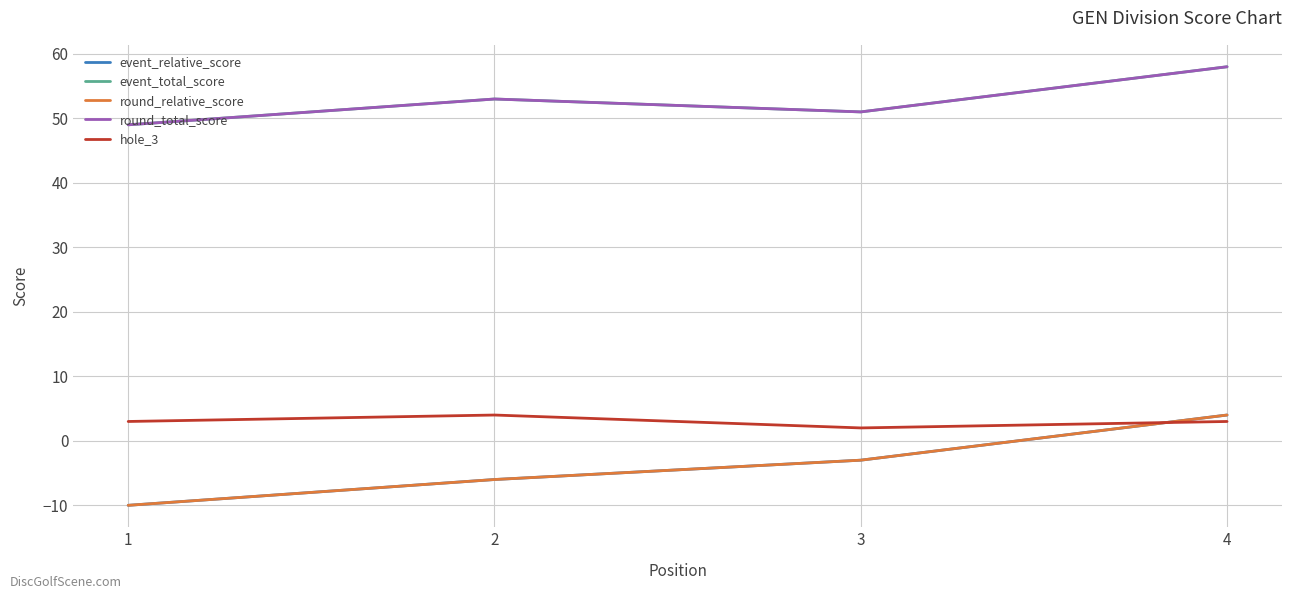

Reading left to right, extract all data points from this chart.

event_relative_score: 1=-10	2=-6	3=-3	4=4
event_total_score: 1=49	2=53	3=51	4=58
round_relative_score: 1=-10	2=-6	3=-3	4=4
round_total_score: 1=49	2=53	3=51	4=58
hole_3: 1=3	2=4	3=2	4=3